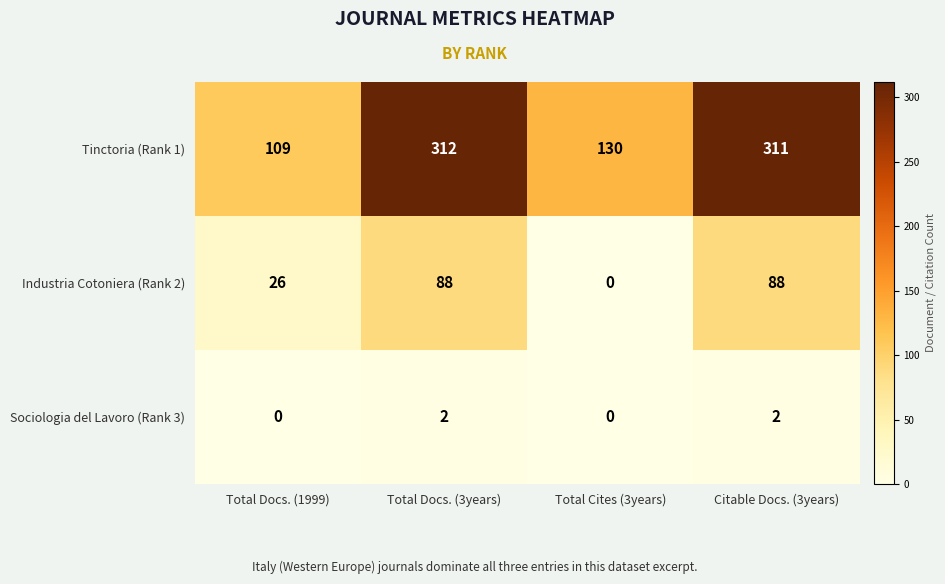

How many categories are shown in the chart?

4